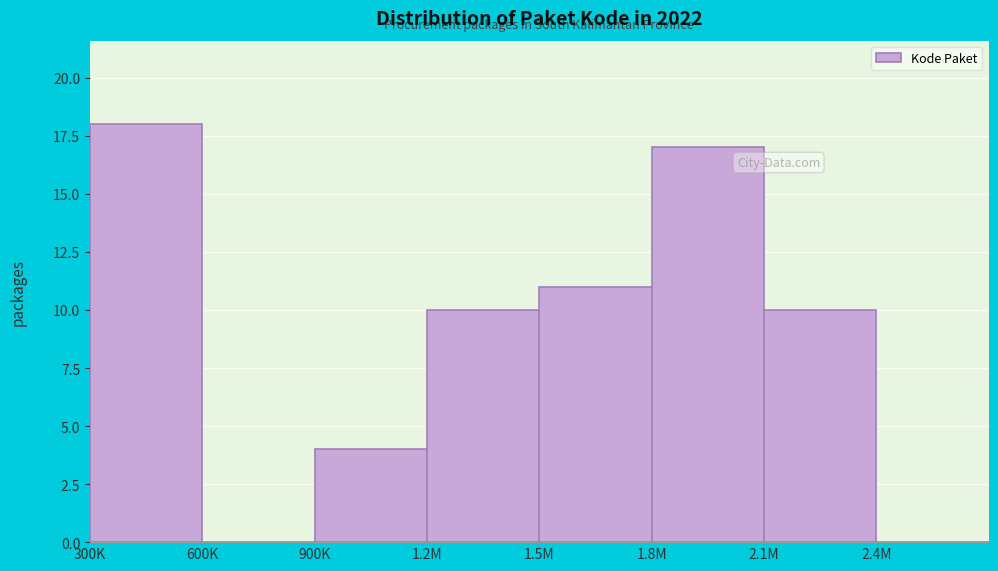

Reading left to right, list all the values displayed in this chart.

300K=18	600K=0	900K=4	1.2M=10	1.5M=11	1.8M=17	2.1M=10	2.4M=0